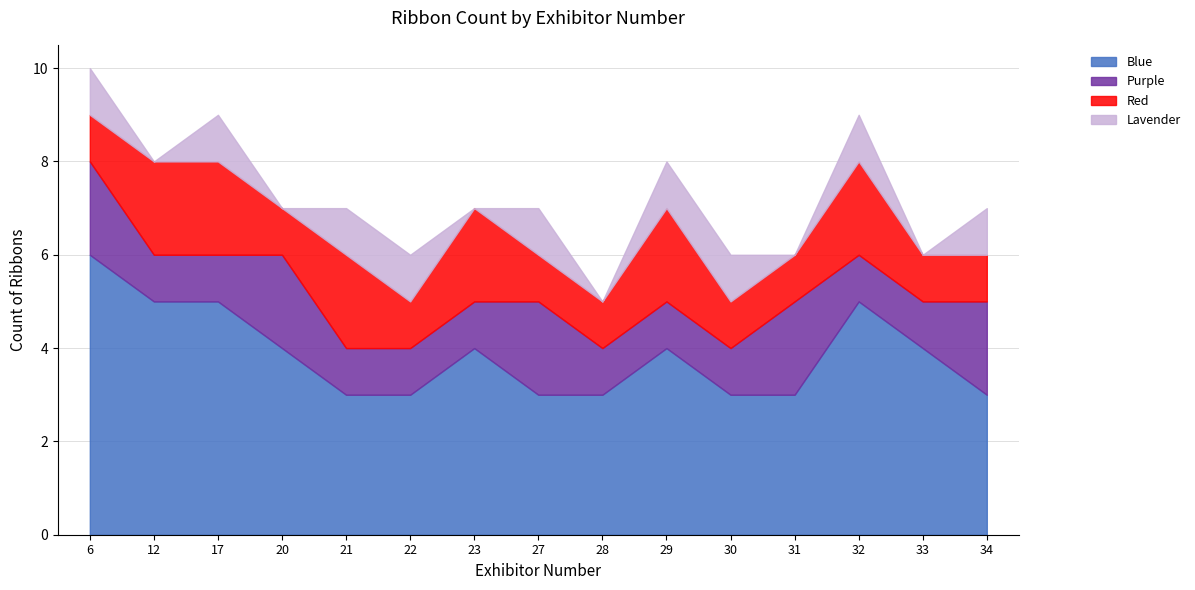

What is the approximate value of Blue at 21?

3